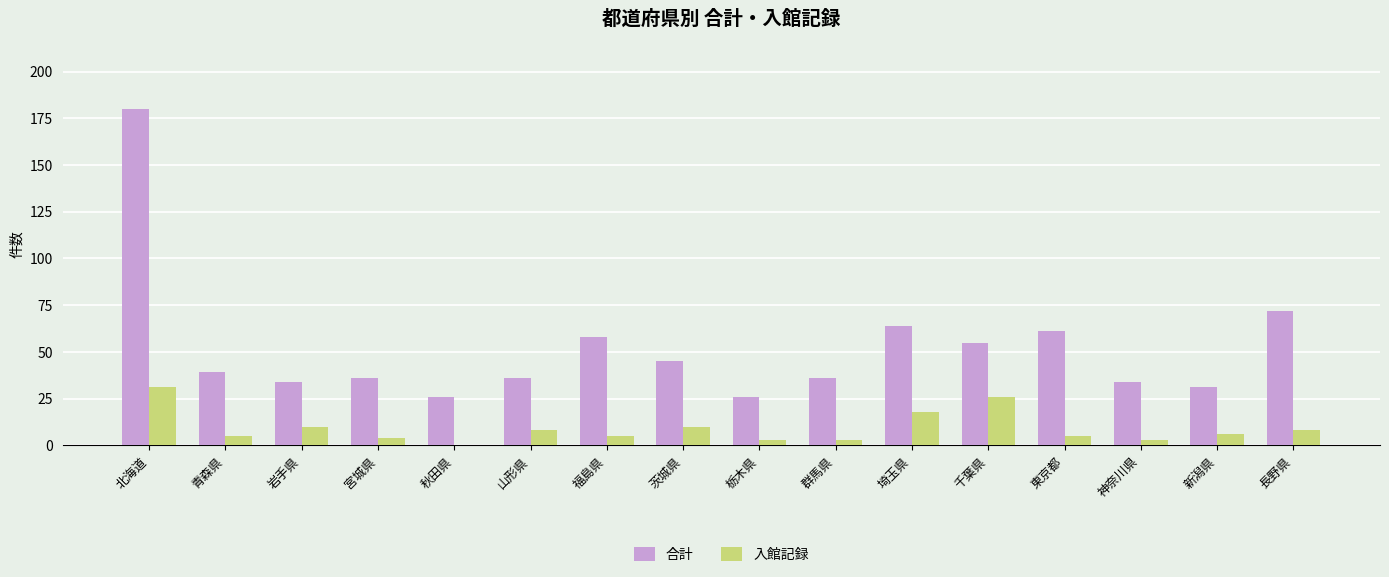

Is it true that 入館記録 equals 5 at 福島県?

True